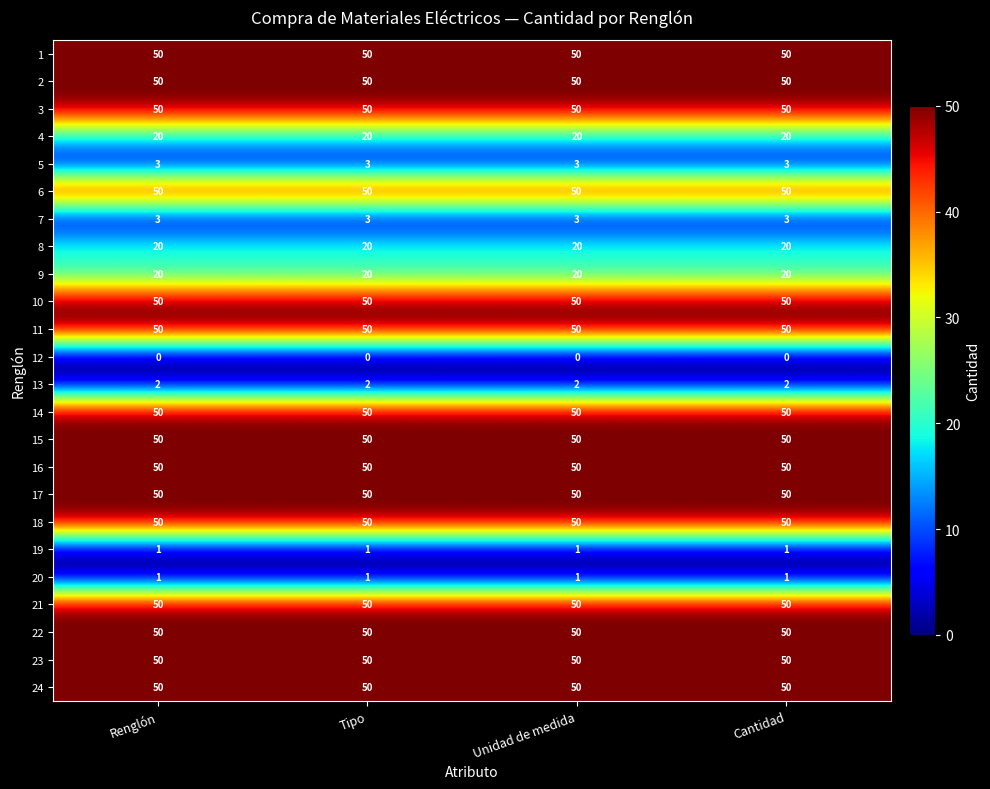

At how many categories does at least one series exceed 37?

4